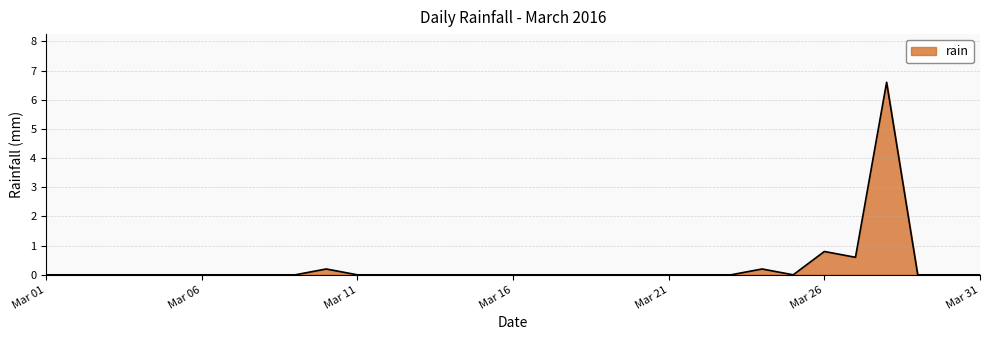

What is the greatest value displayed?

6.6